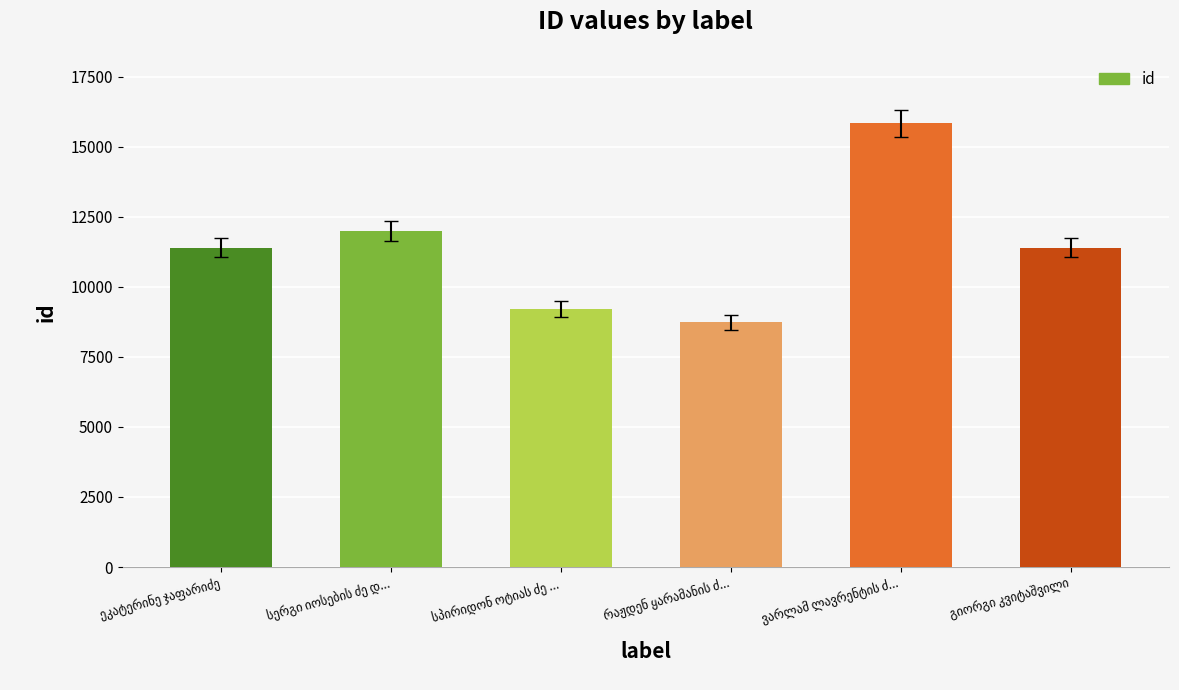

What is the difference between the maximum and minimum values?

7106